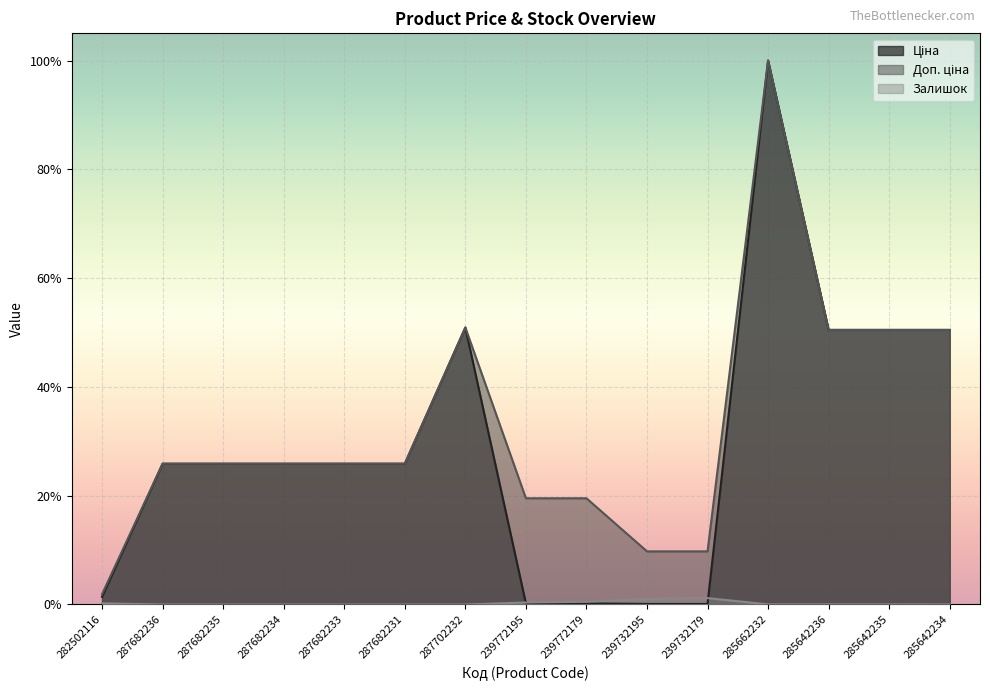

What is the highest value of the Ціна series?

1.0